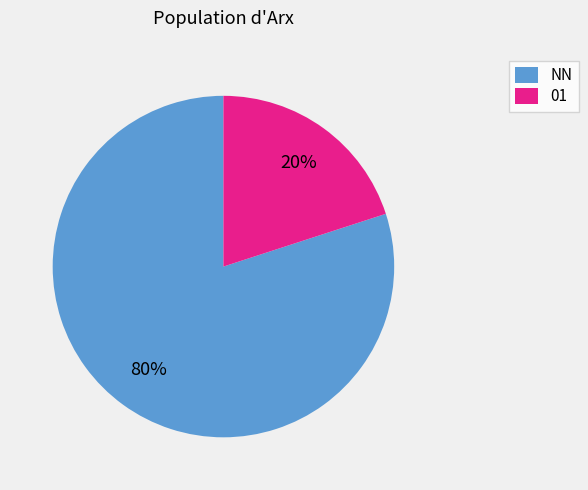

Which category has the biggest portion of the pie?

NN